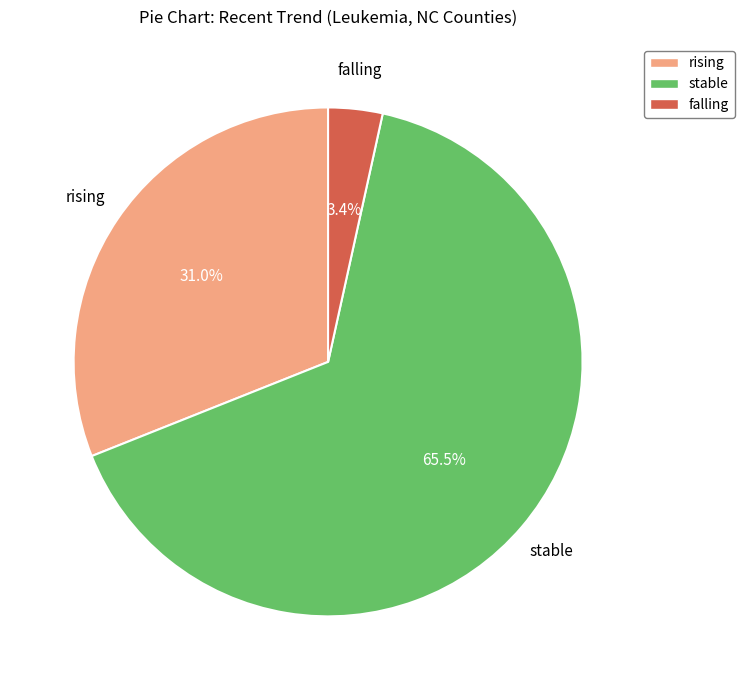

Which has a higher value, falling or stable?

stable